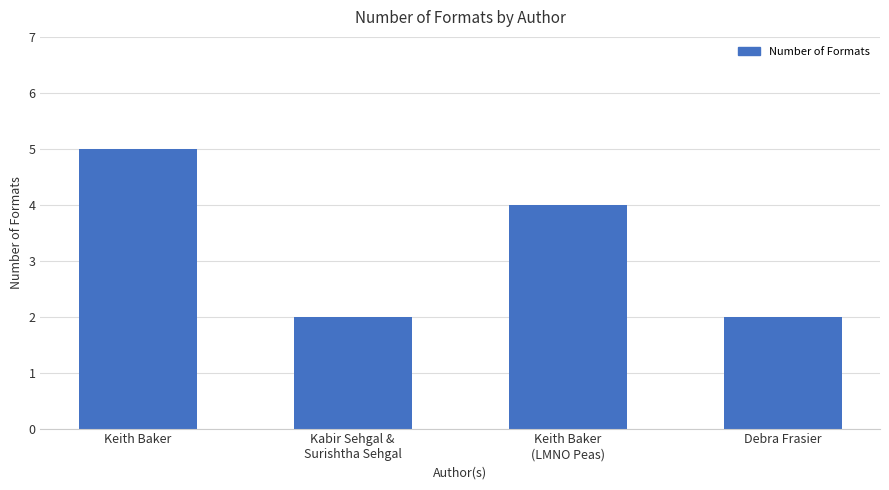

Reading left to right, transcribe all the data shown in this chart.

Keith Baker=5	Kabir Sehgal &
Surishtha Sehgal=2	Keith Baker
(LMNO Peas)=4	Debra Frasier=2